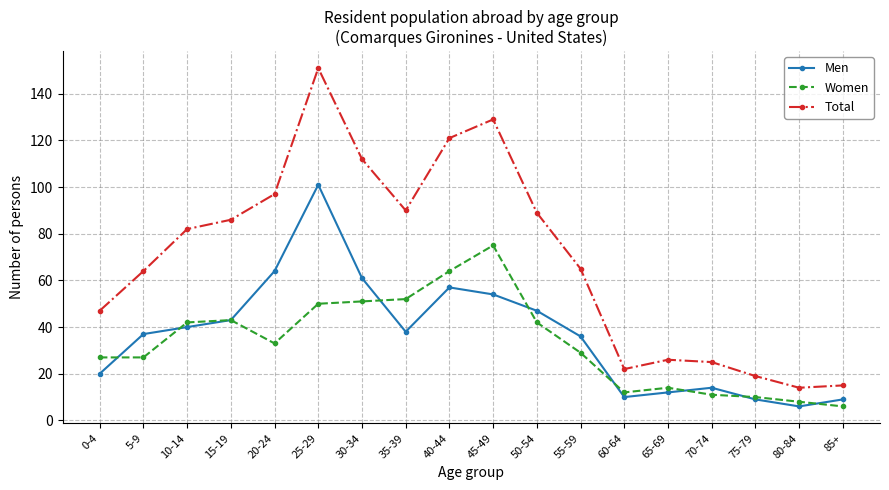

How many lines are shown in the chart?

3